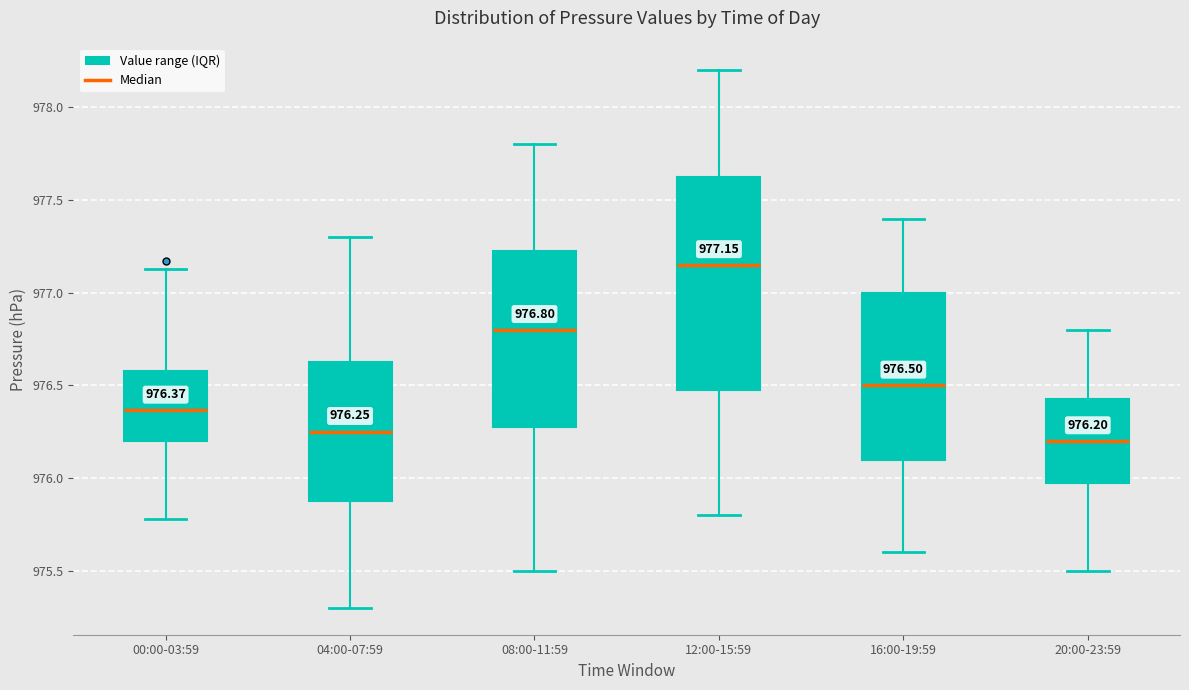

Which box's median line is the highest?

12:00-15:59